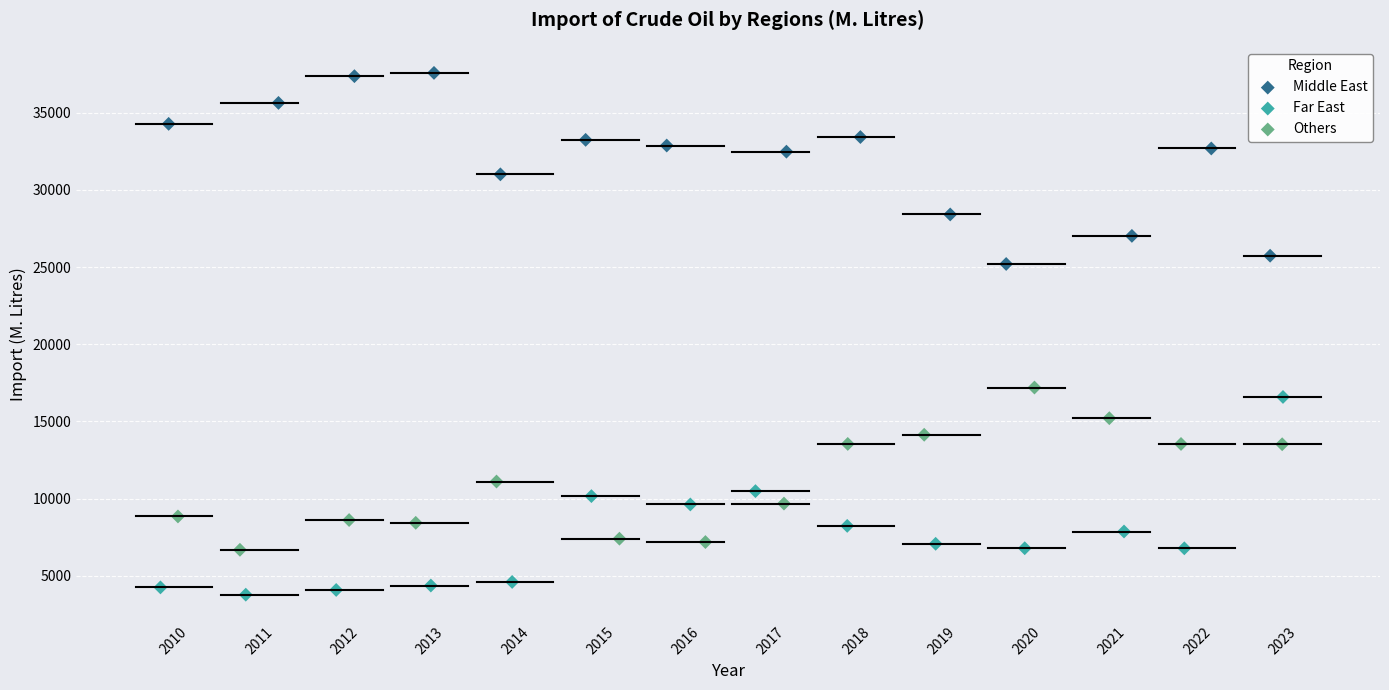

Which series contains the highest Y value?

Middle East